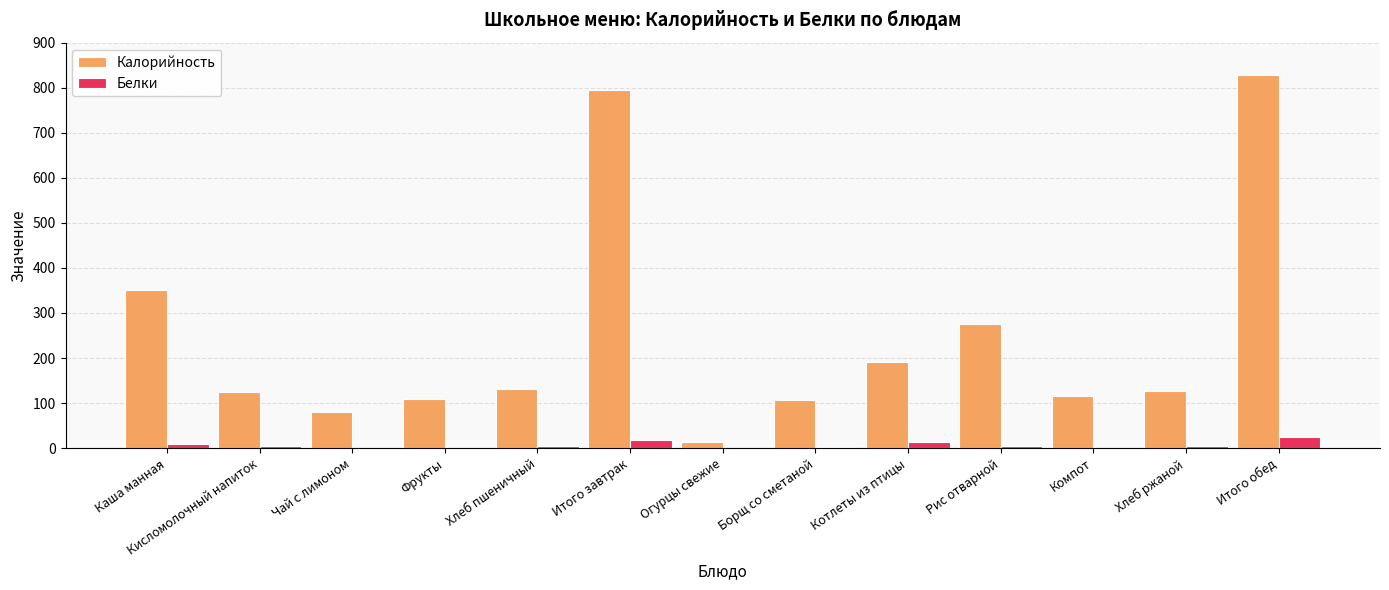

What is the greatest value displayed?

828.0